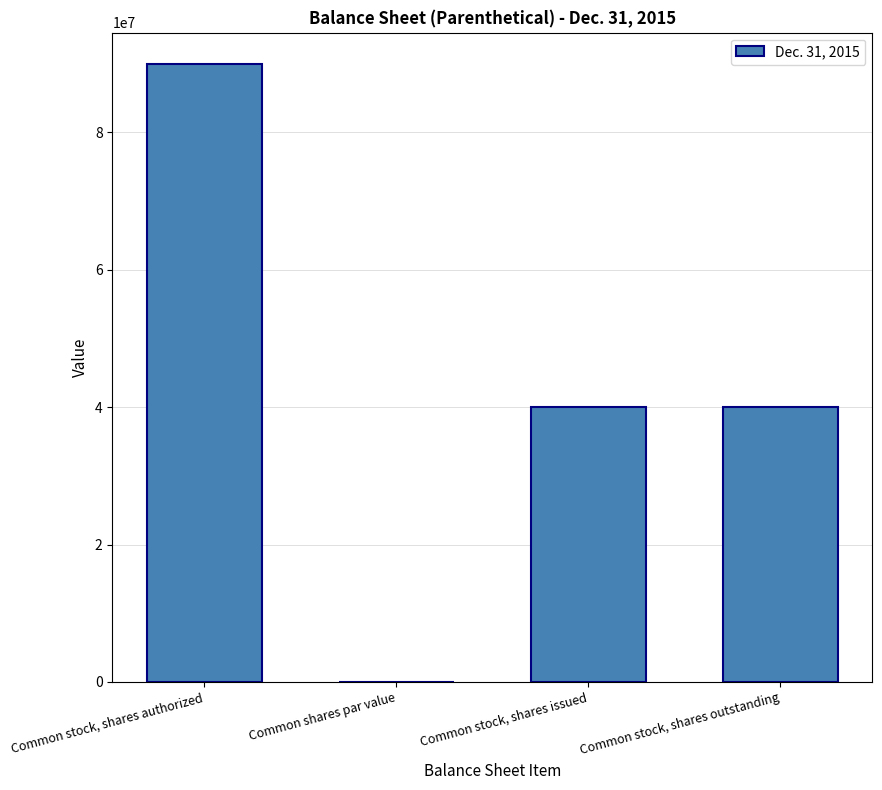

What is the greatest value displayed?

90000000.0